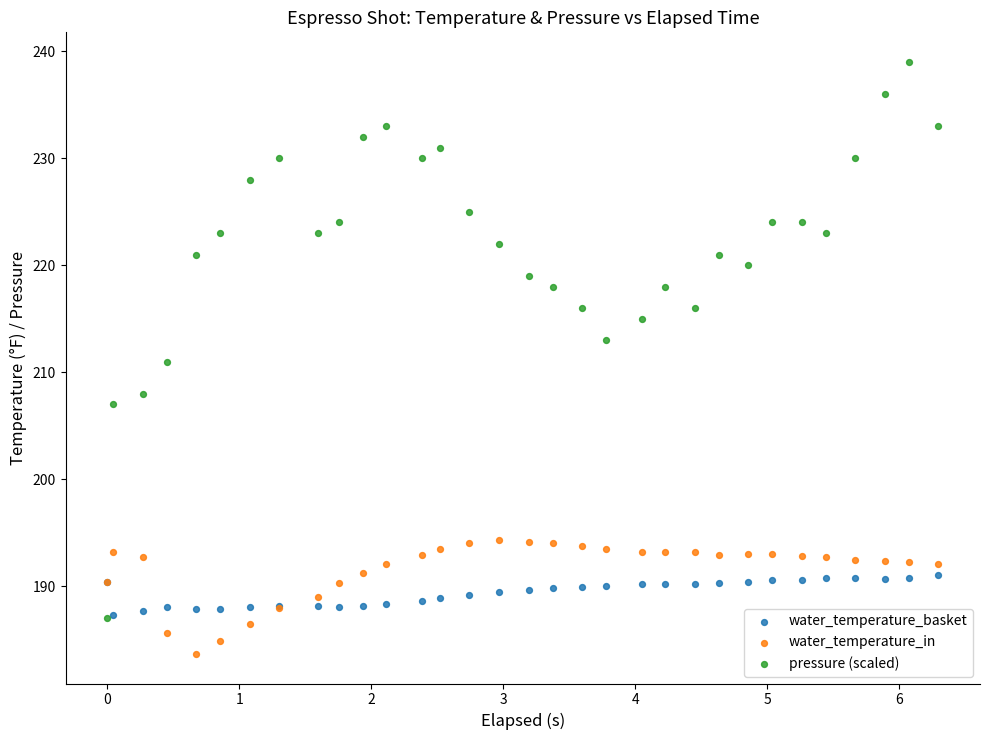

What are all the series names shown in the legend?

water_temperature_basket, water_temperature_in, pressure (scaled)